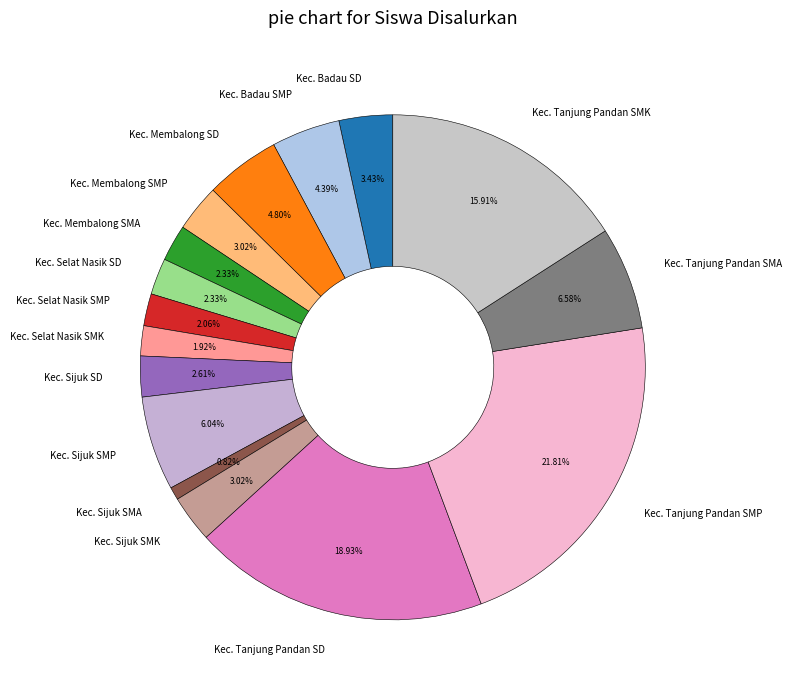

Is Kec. Membalong SD the majority of the pie?

No